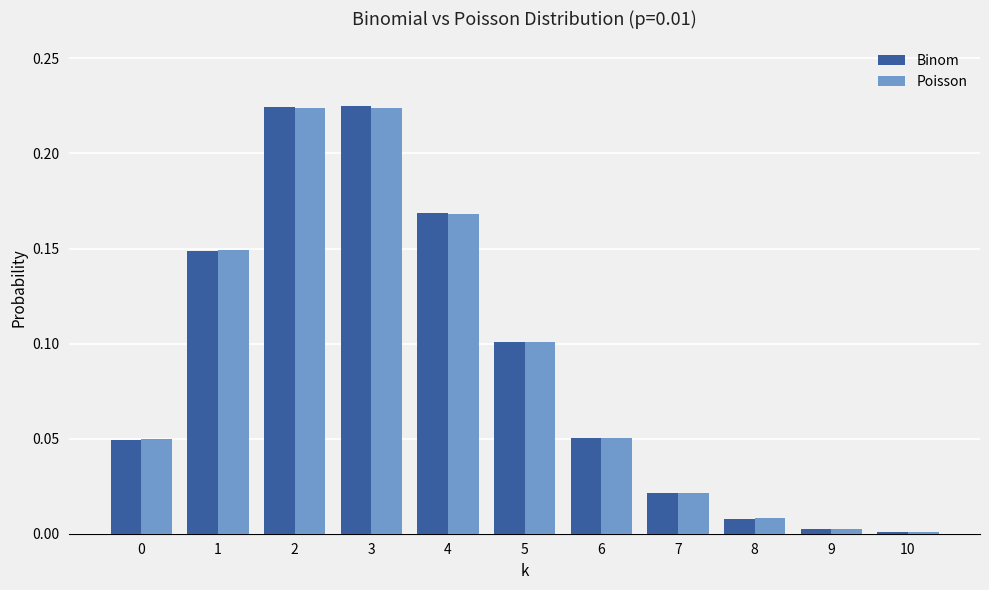

What is the total value across all series at 3?

0.4